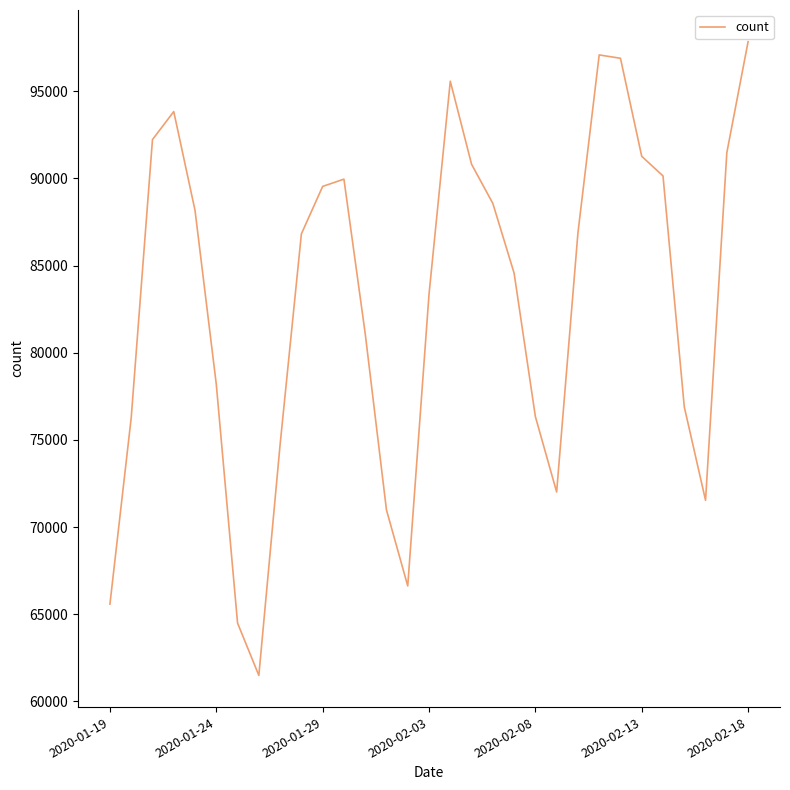

What is the smallest value displayed?

61489